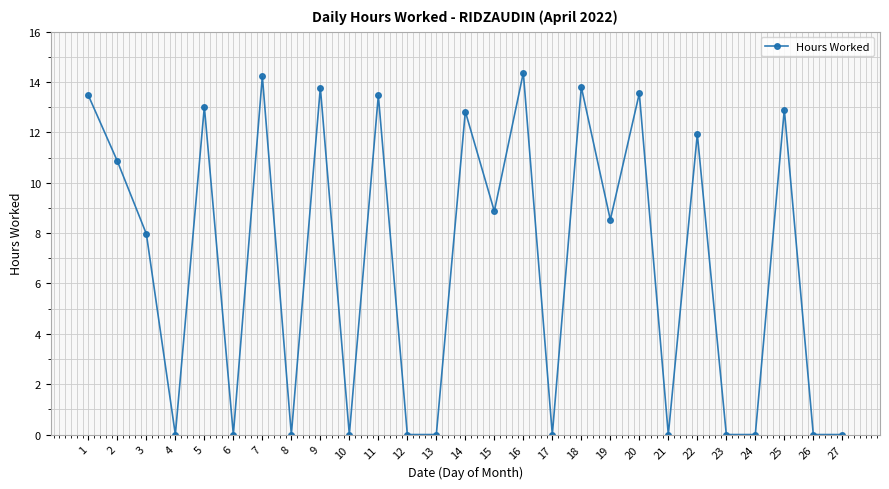

What is the ratio of the value at 5 to the value at 18?

0.9